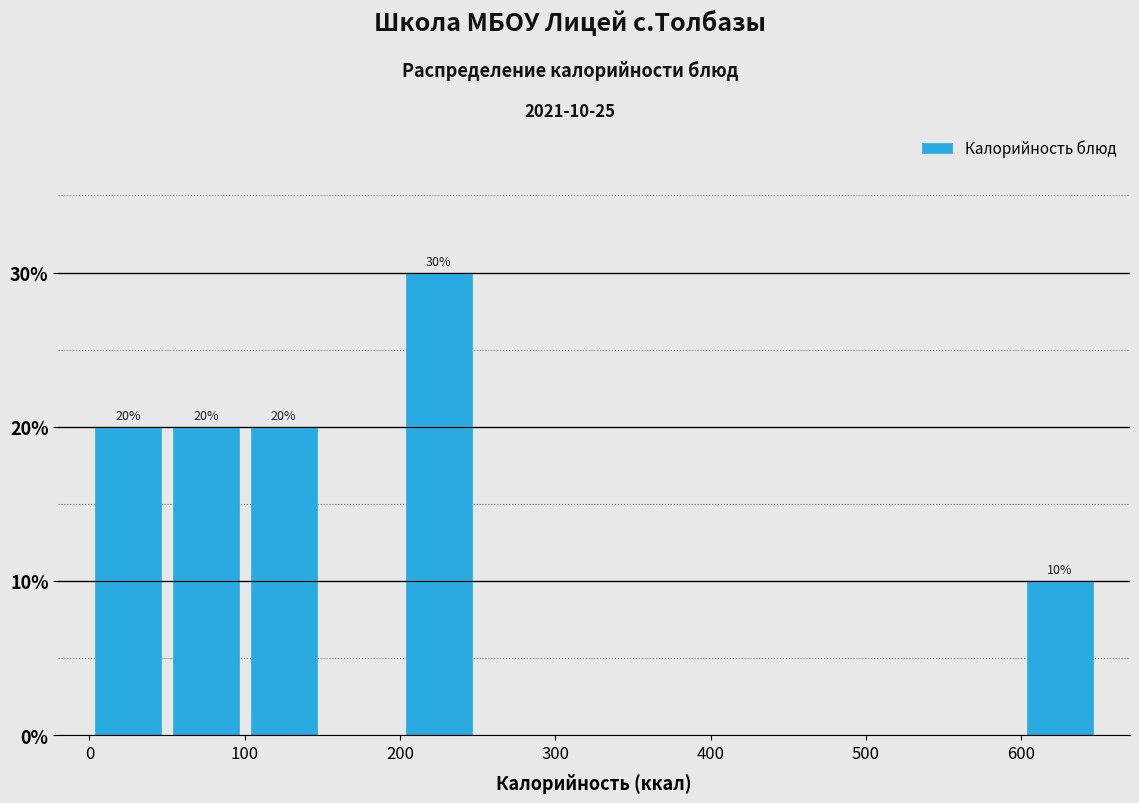

Which range on the x-axis has the tallest bar?

200 to 250